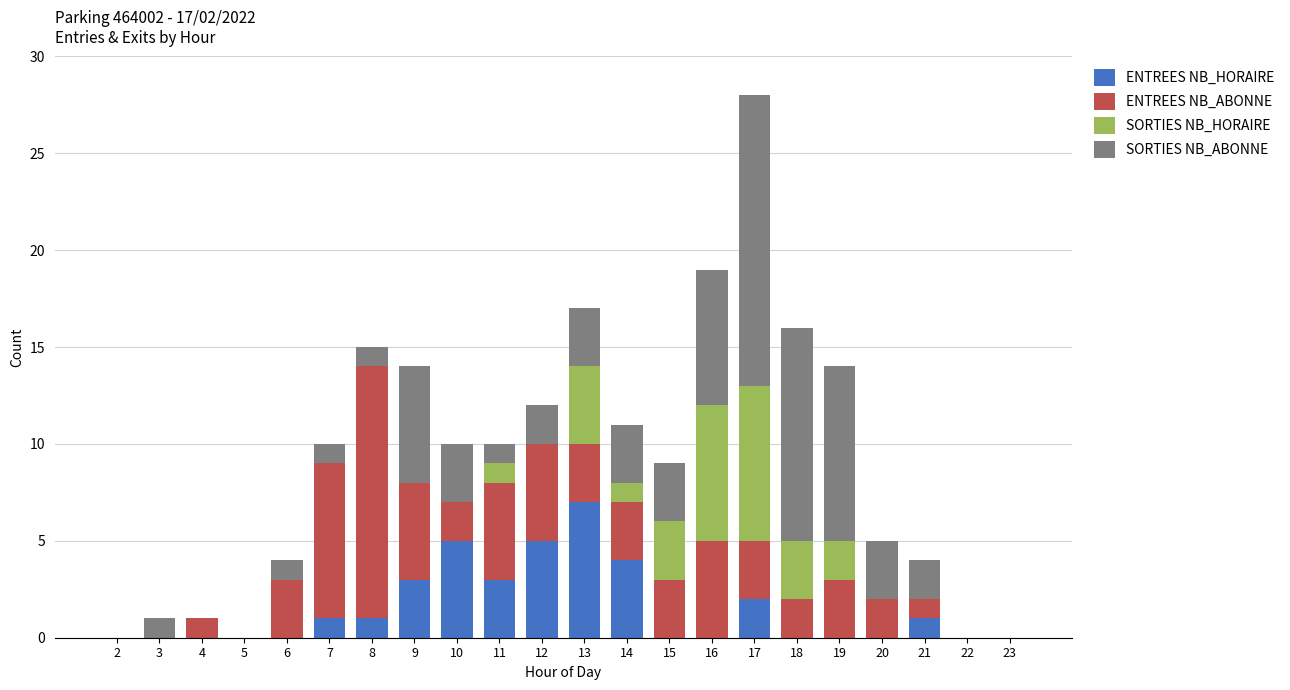

At which category is the sum across all series the highest?

17